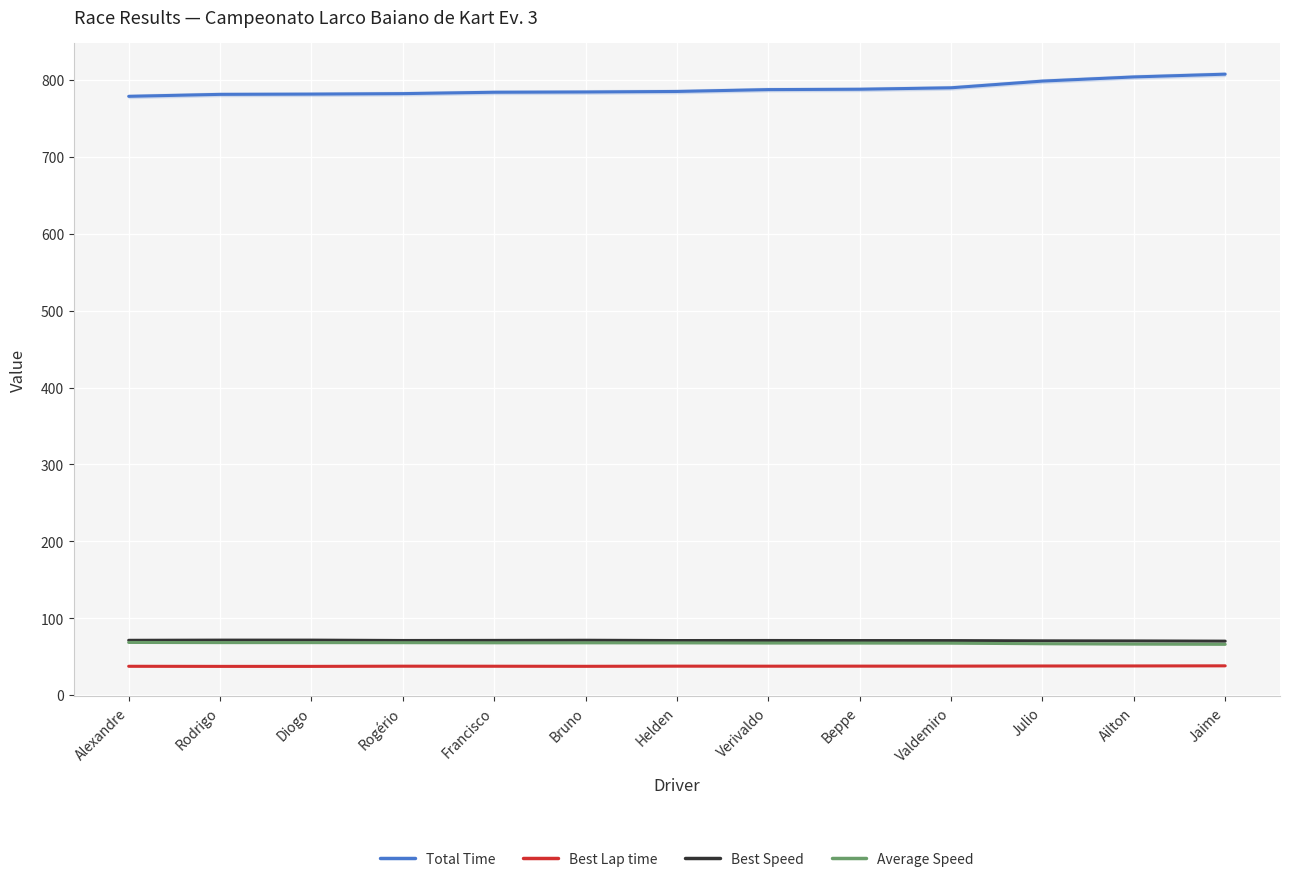

Is it true that Best Lap time equals 18.6 at Rogério?

False